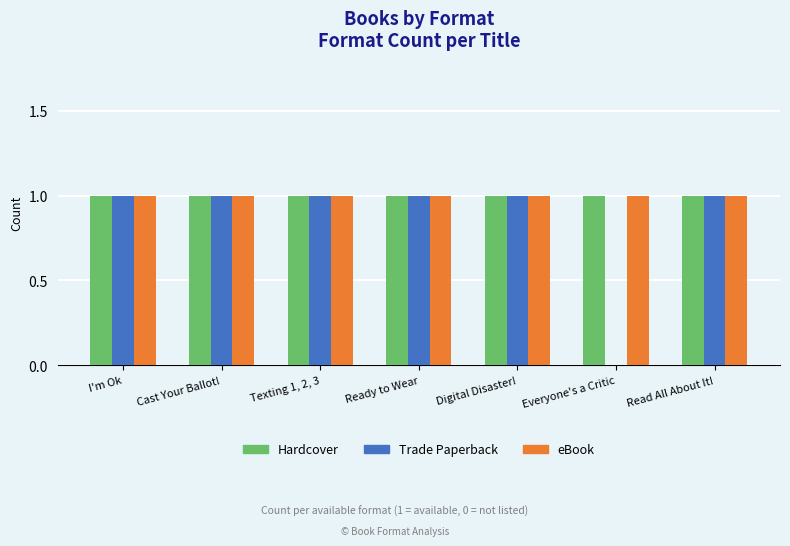

True or false: eBook has a value of 1 at Cast Your Ballot!.

True